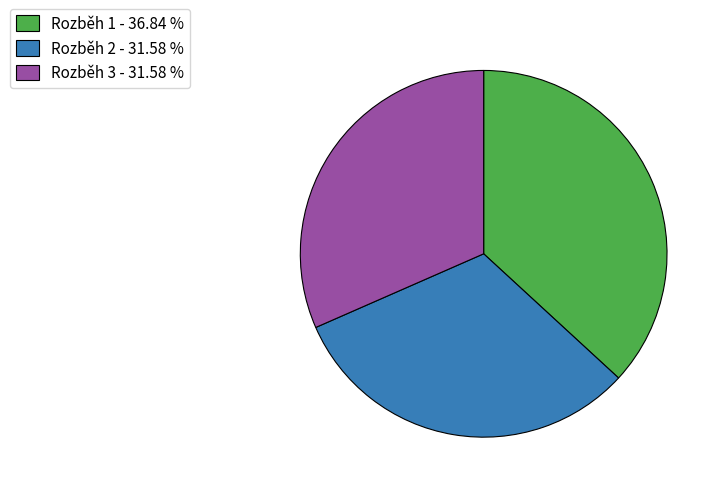

Do Rozběh 1 - 36.84 % and Rozběh 3 - 31.58 % together represent more than half of the pie?

Yes